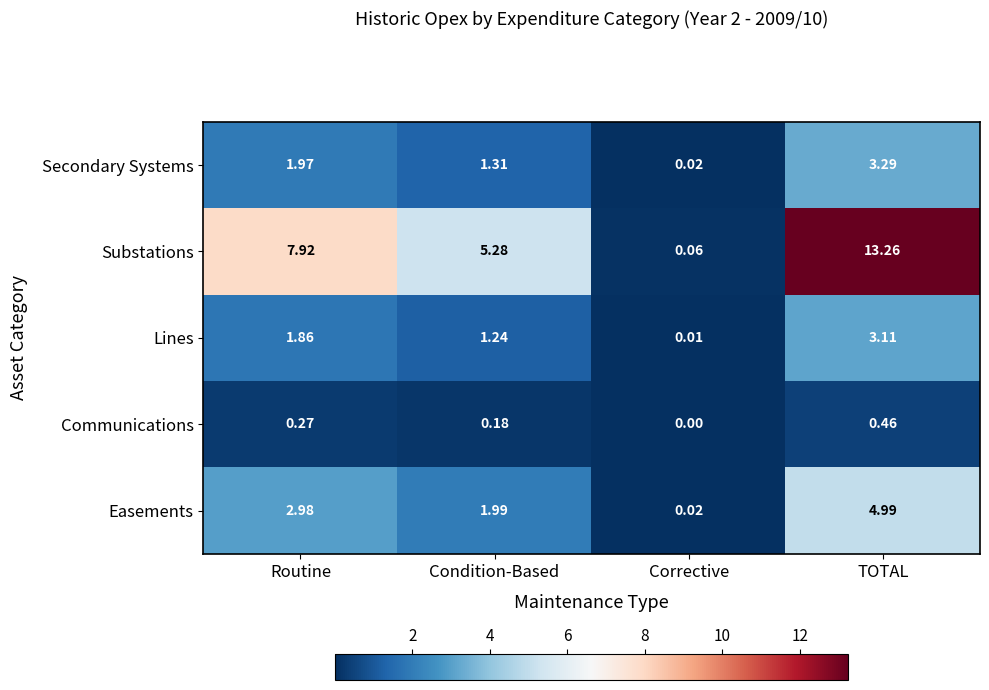

At how many categories does at least one series exceed 4?

3